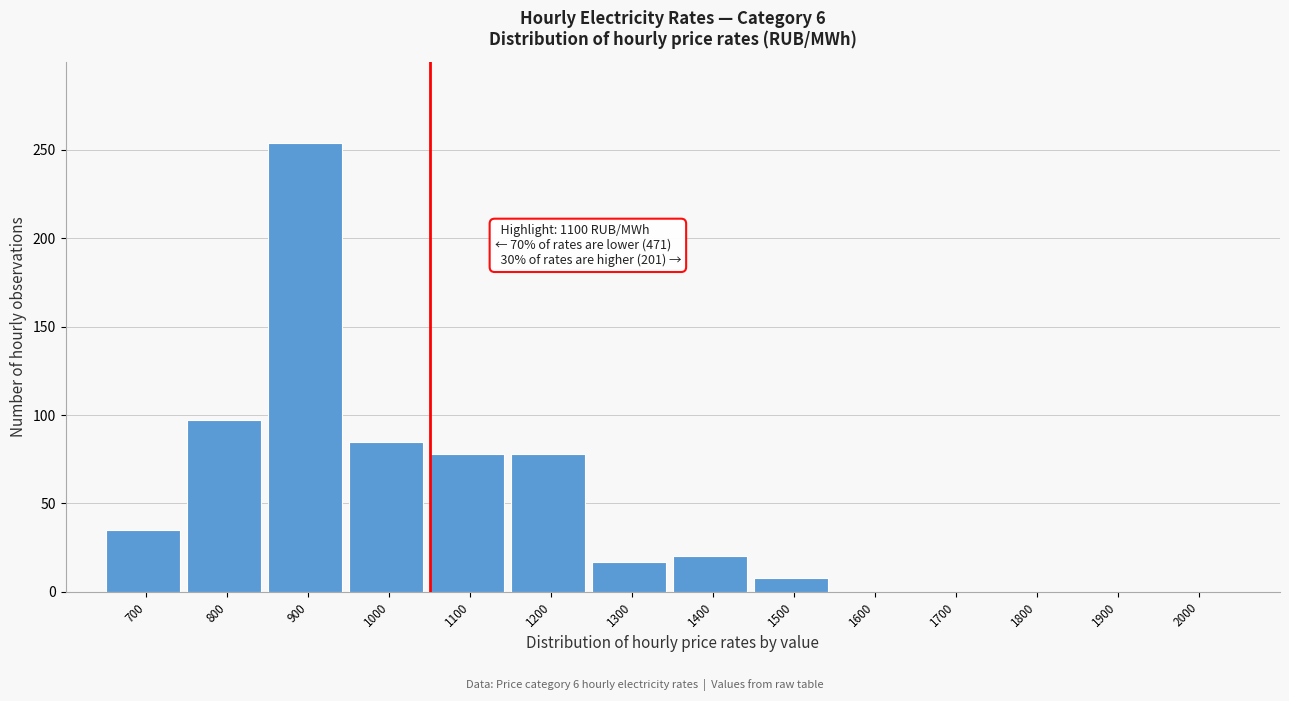

Reading left to right, list all the values displayed in this chart.

700=35	800=97	900=254	1000=85	1100=78	1200=78	1300=17	1400=20	1500=8	1600=0	1700=0	1800=0	1900=0	2000=0